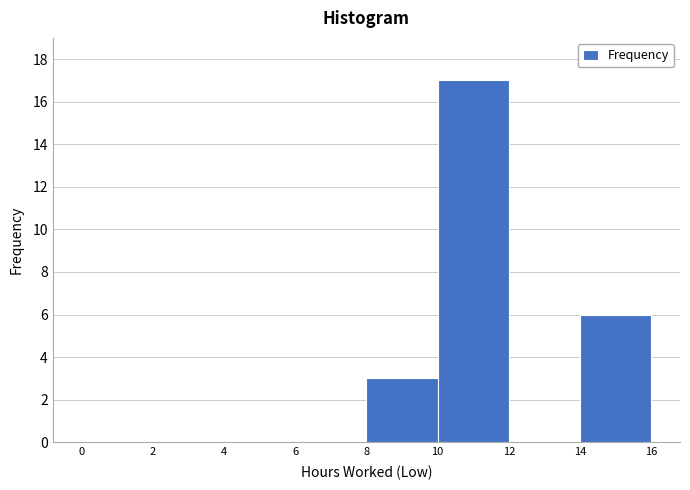

Over which range of the x-axis is the bar tallest?

10 to 12